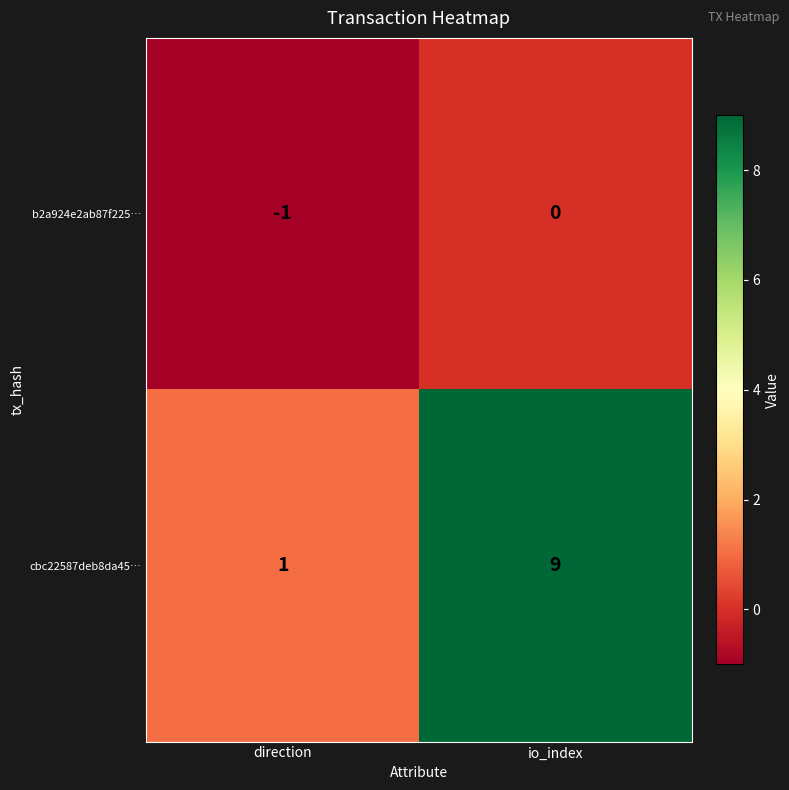

True or false: cbc22587deb8da45… has a value of 5 at io_index.

False